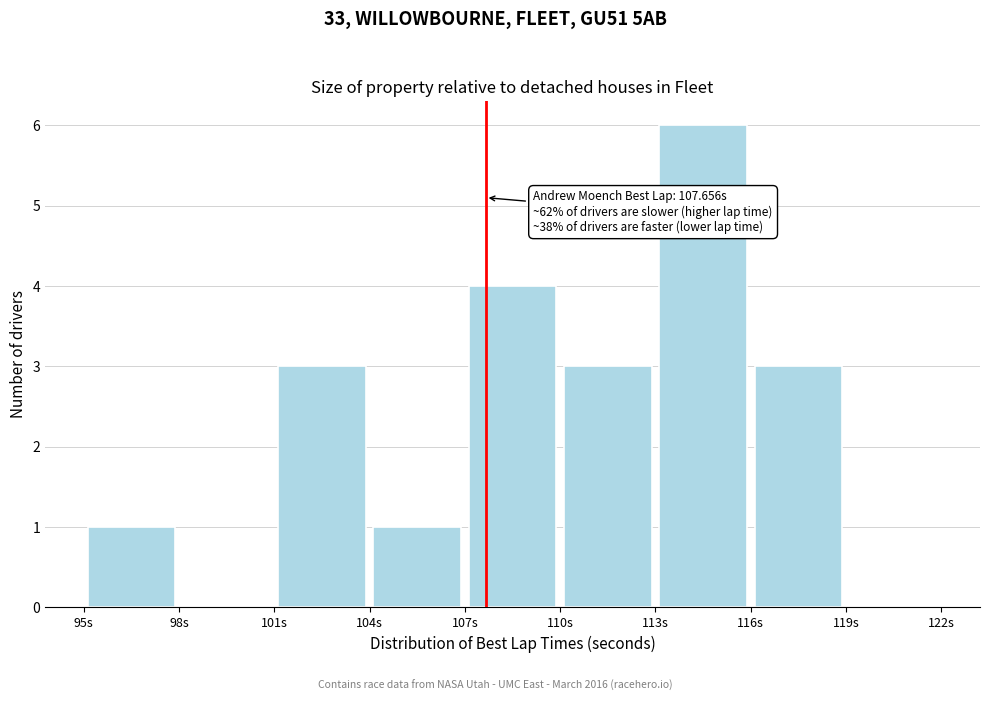

Over which range of the x-axis is the bar tallest?

113 to 116